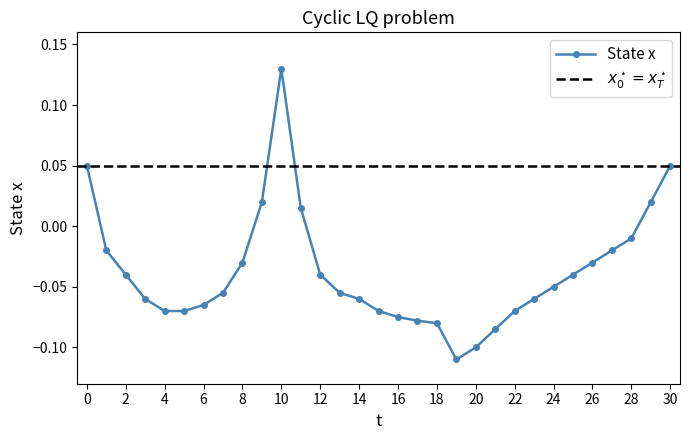

Rank the categories by value from lowest to highest.

19, 20, 21, 18, 17, 16, 4, 5, 15, 22, 6, 3, 14, 23, 7, 13, 24, 2, 12, 25, 8, 26, 1, 27, 28, 11, 9, 29, 0, 30, 10